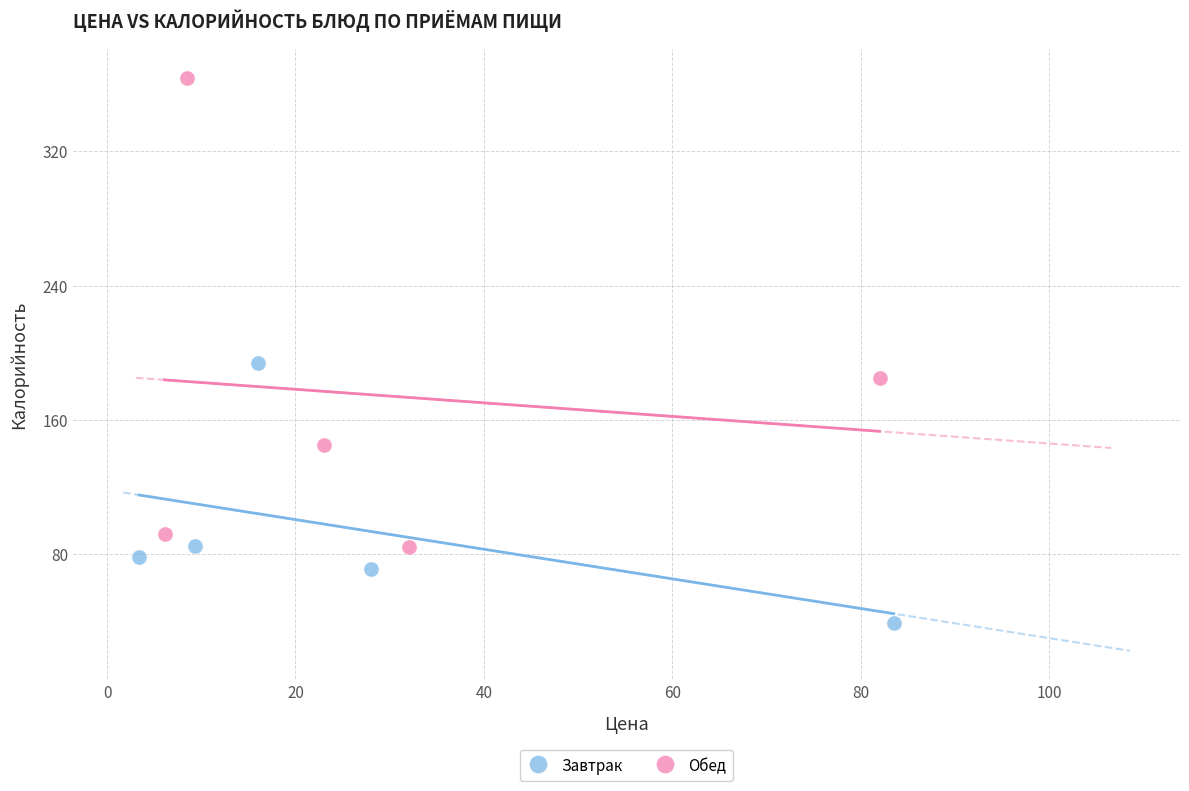

Which series reaches the maximum Y coordinate?

Обед